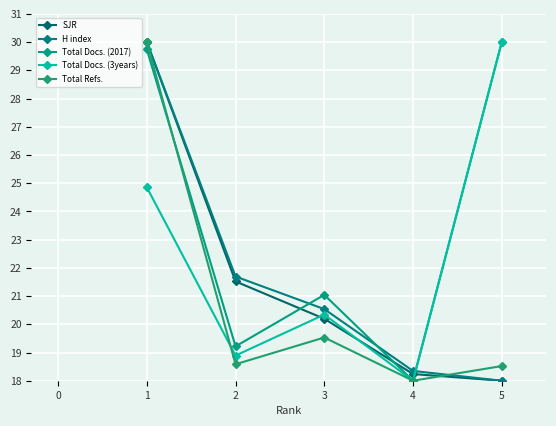

What is the sum of all Total Docs. (2017) values?

118.0